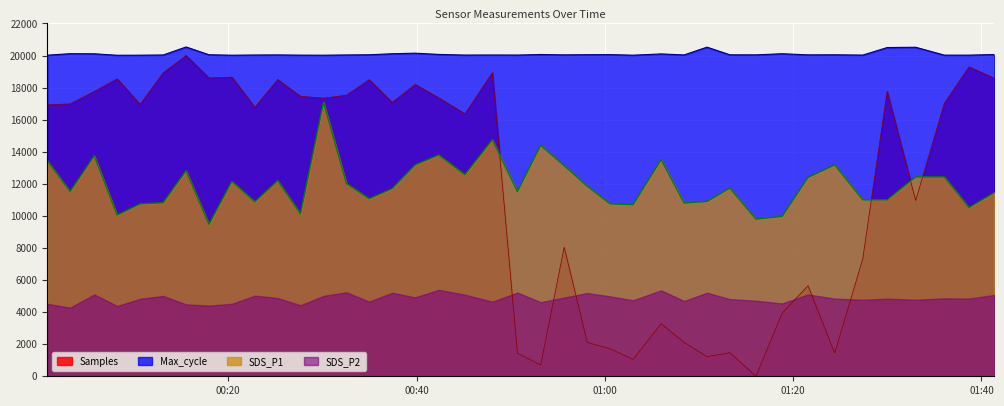

True or false: Max_cycle and SDS_P1 cross at least once.

False